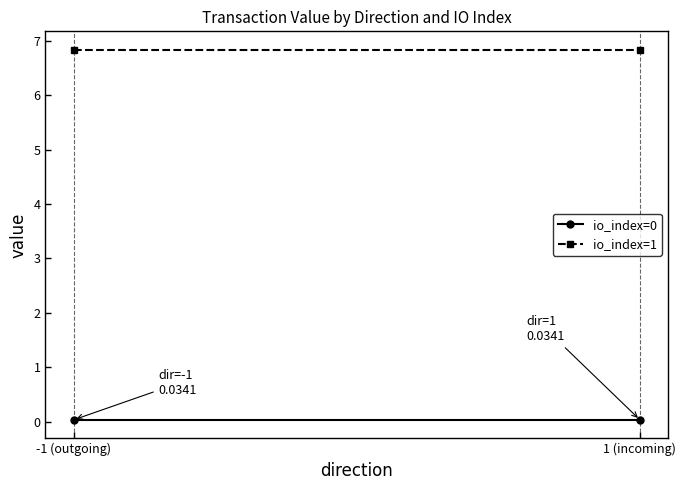

What is the sum of all io_index=1 values?

13.7